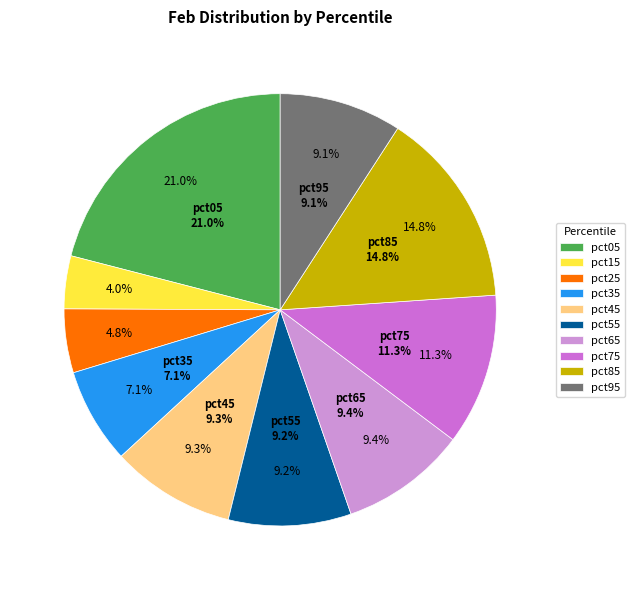

The pct65 slice represents 9% of the pie. True or false?

True